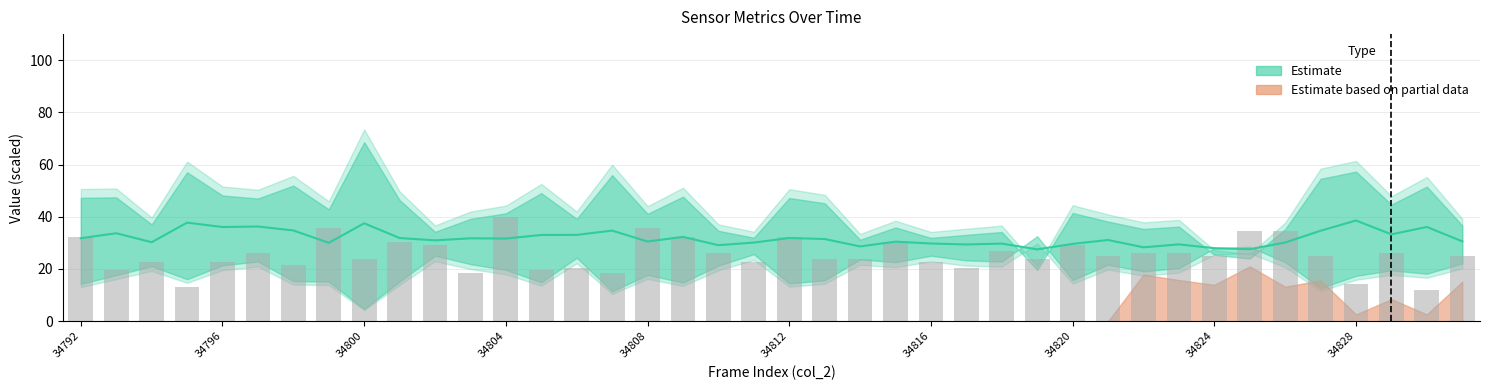

Reading right to left, extract all data points from this chart.

24.9	11.9	25.9	14.1	24.9	34.6	34.6	24.9	25.9	25.9	24.9	29.2	23.8	27.0	20.5	22.7	30.3	23.8	23.8	32.4	22.7	25.9	32.4	35.7	18.4	20.5	19.5	40.0	18.4	29.2	30.3	23.8	35.7	21.6	25.9	22.7	13.0	22.7	19.5	32.4